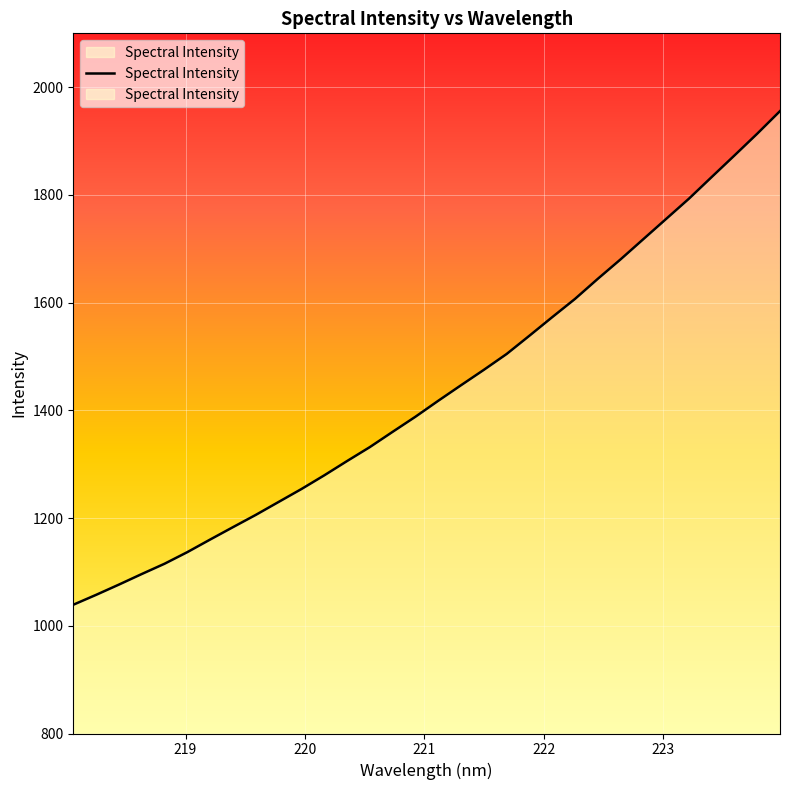

What is the sum of all values?

45948.8